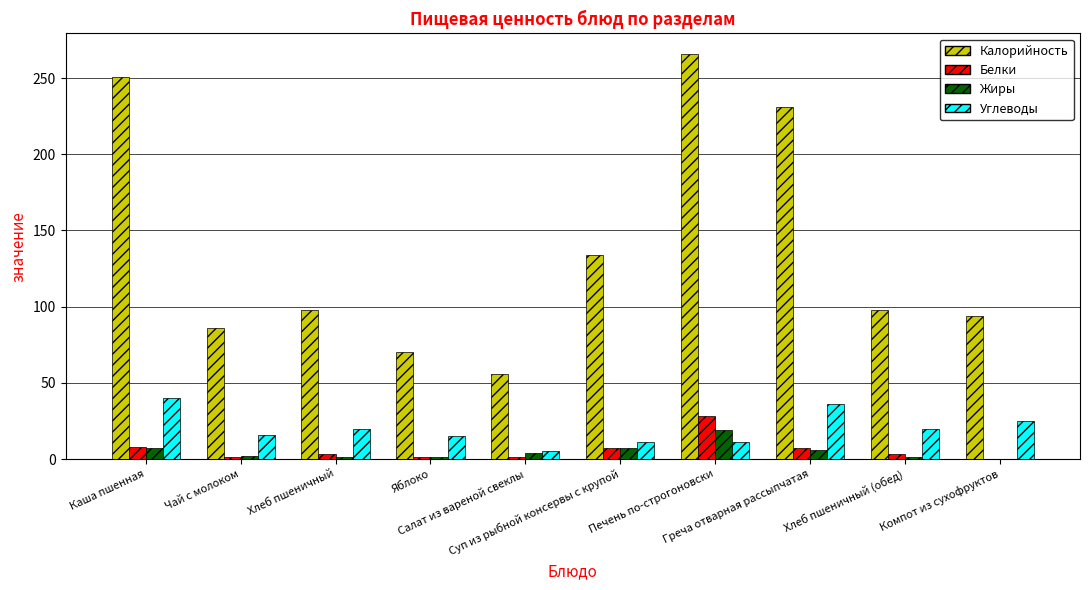

Which series has the largest total across all categories?

Калорийность